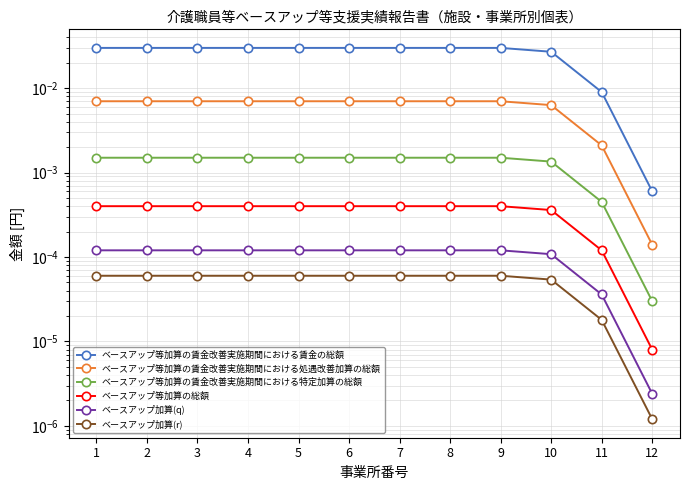

At which category is the sum across all series the highest?

1